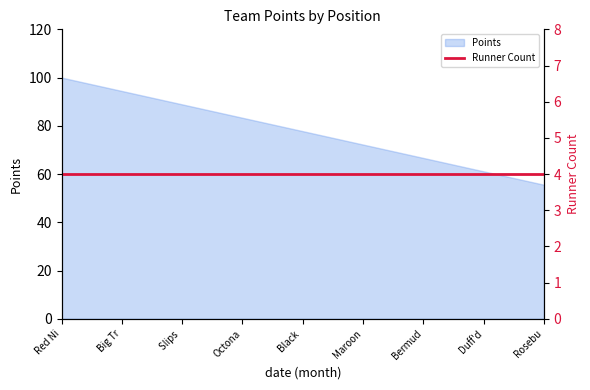

Rank the categories by Points value from highest to lowest.

Red Ni, Big Tr, Slips , Octona, Black , Maroon, Bermud, Duff'd, Rosebu